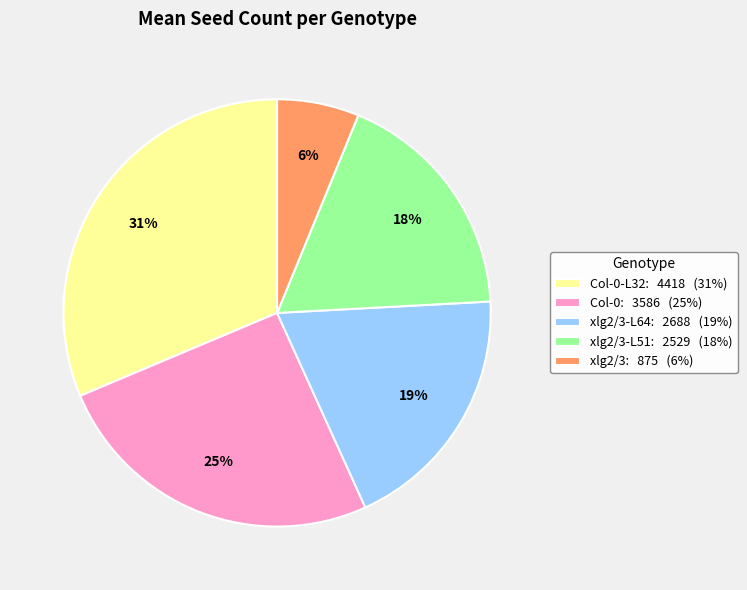

To the nearest percent, what is the average slice percentage?

20%